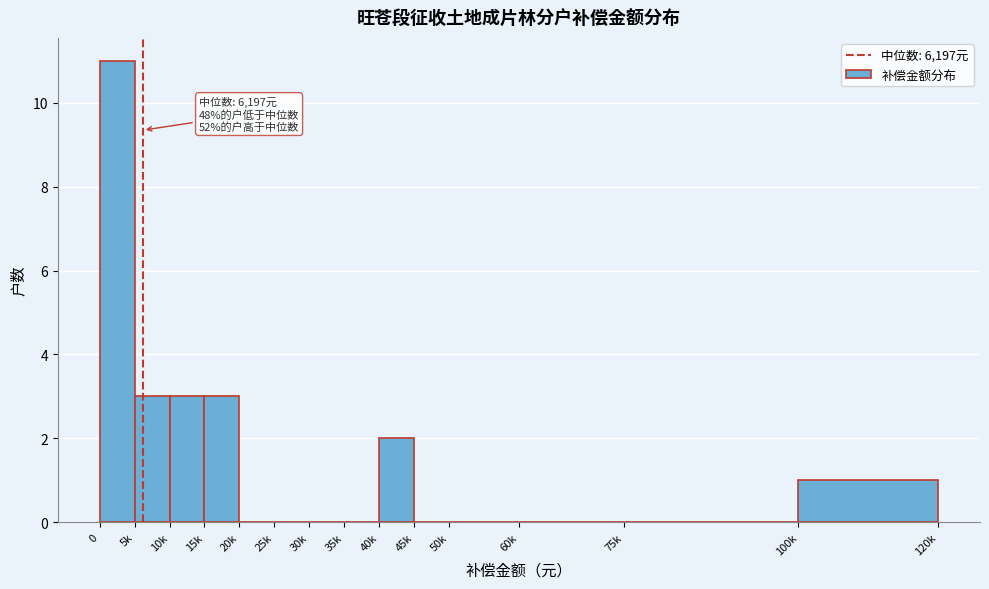

Reading left to right, extract all data points from this chart.

0=11	5k=3	10k=3	15k=3	20k=0	25k=0	30k=0	35k=0	40k=2	45k=0	50k=0	60k=0	75k=0	100k=1